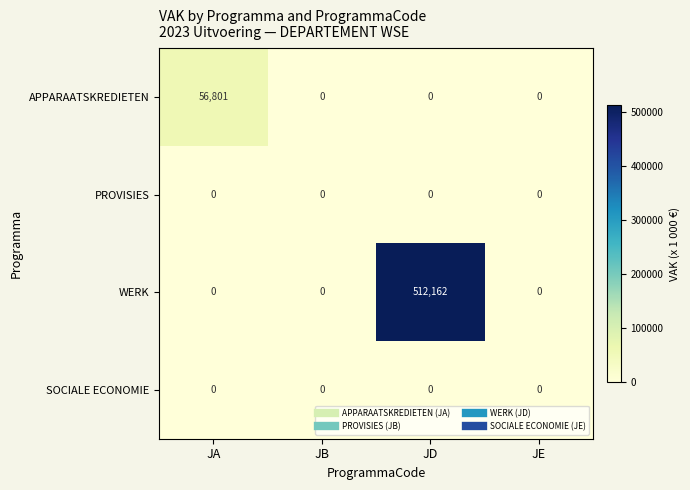

At how many categories does at least one series exceed 15447?

2